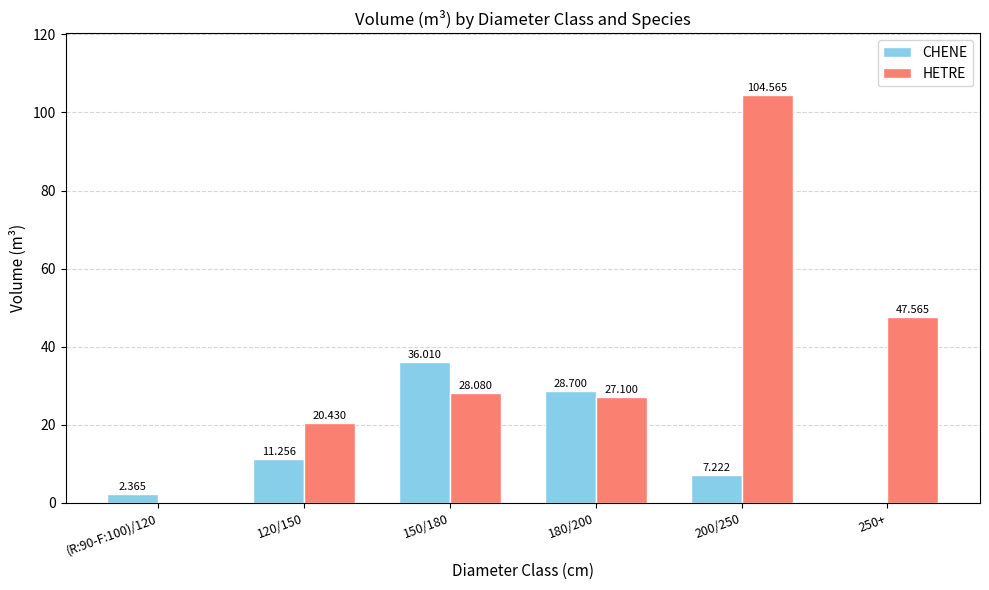

What value does the HETRE series have at 180/200?

27.1